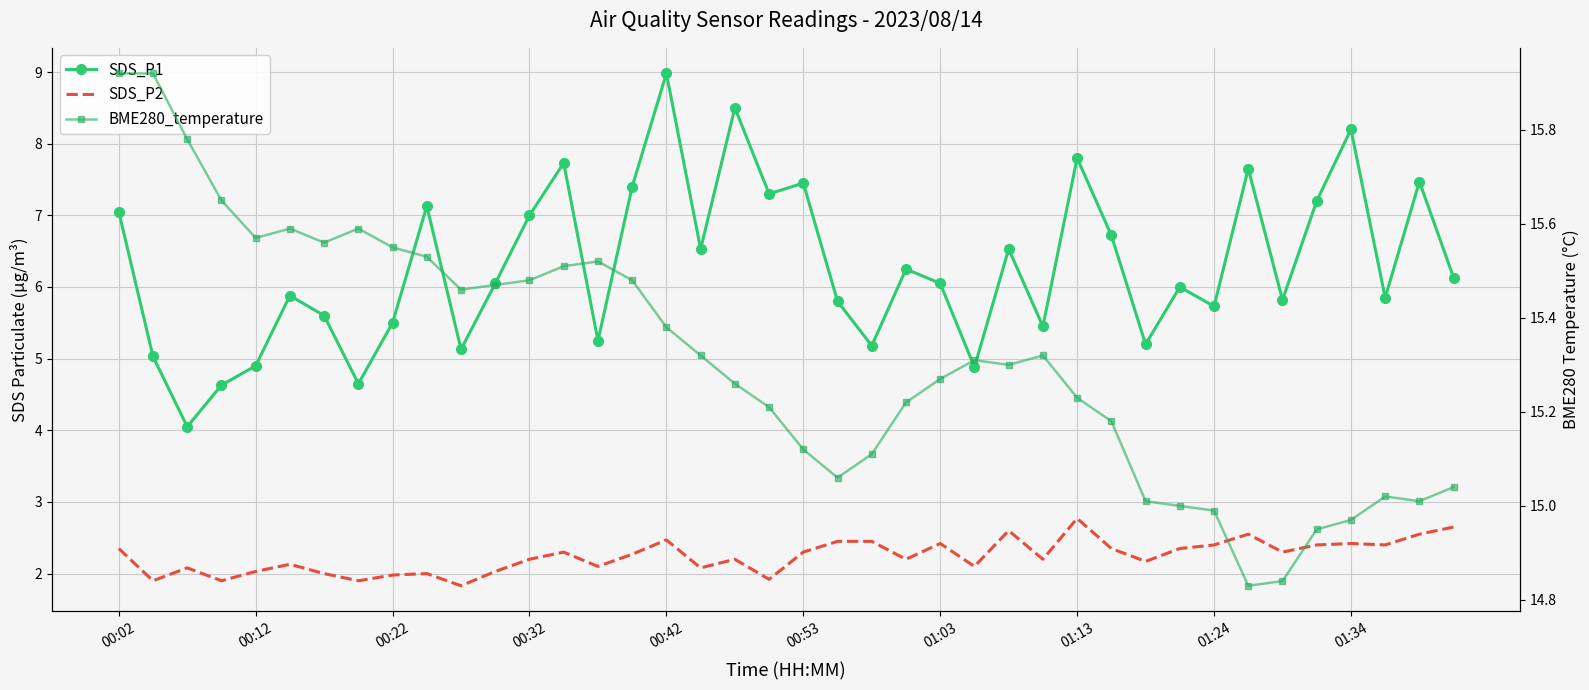

Where is BME280_temperature nearest to the value 15?

31